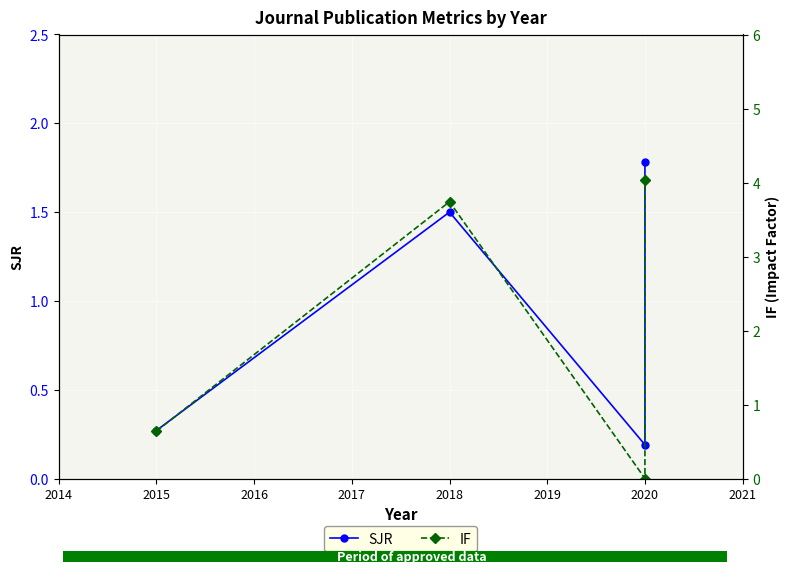

Is it true that SJR equals 0.3 at 2020?

False